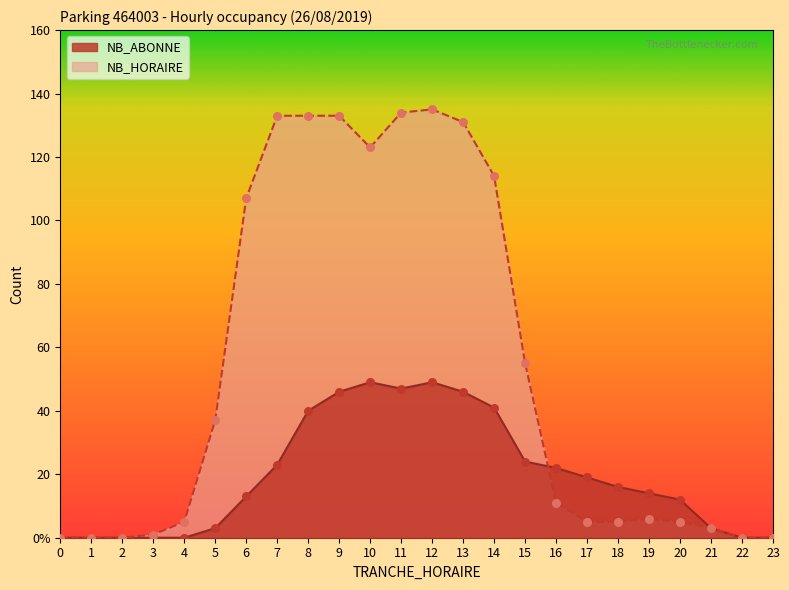

What are all the series names shown in the legend?

NB_ABONNE, NB_HORAIRE